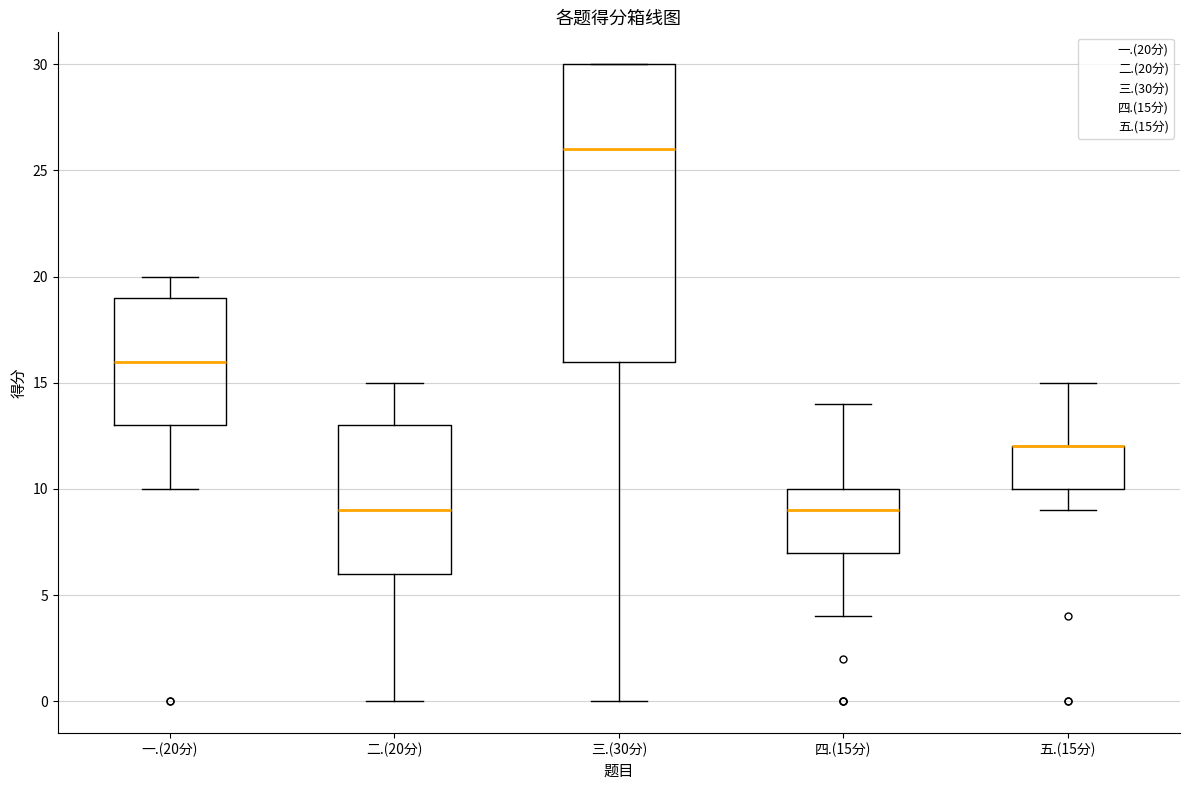

Reading left to right, transcribe this box plot: for each box, give where its median line is, the range the box spans, and where its two whiskers end, as read against the y-axis. The values are not printed on the chart, so give them approximately, as read against the axis.

一.(20分): median 16, box 13 to 19, whiskers 10 to 20
二.(20分): median 9, box 6 to 13, whiskers 0 to 15
三.(30分): median 26, box 16 to 30, whiskers 0 to 30
四.(15分): median 9, box 7 to 10, whiskers 4 to 14
五.(15分): median 12 (drawn on the box's upper edge), box 10 to 12, whiskers 9 to 15